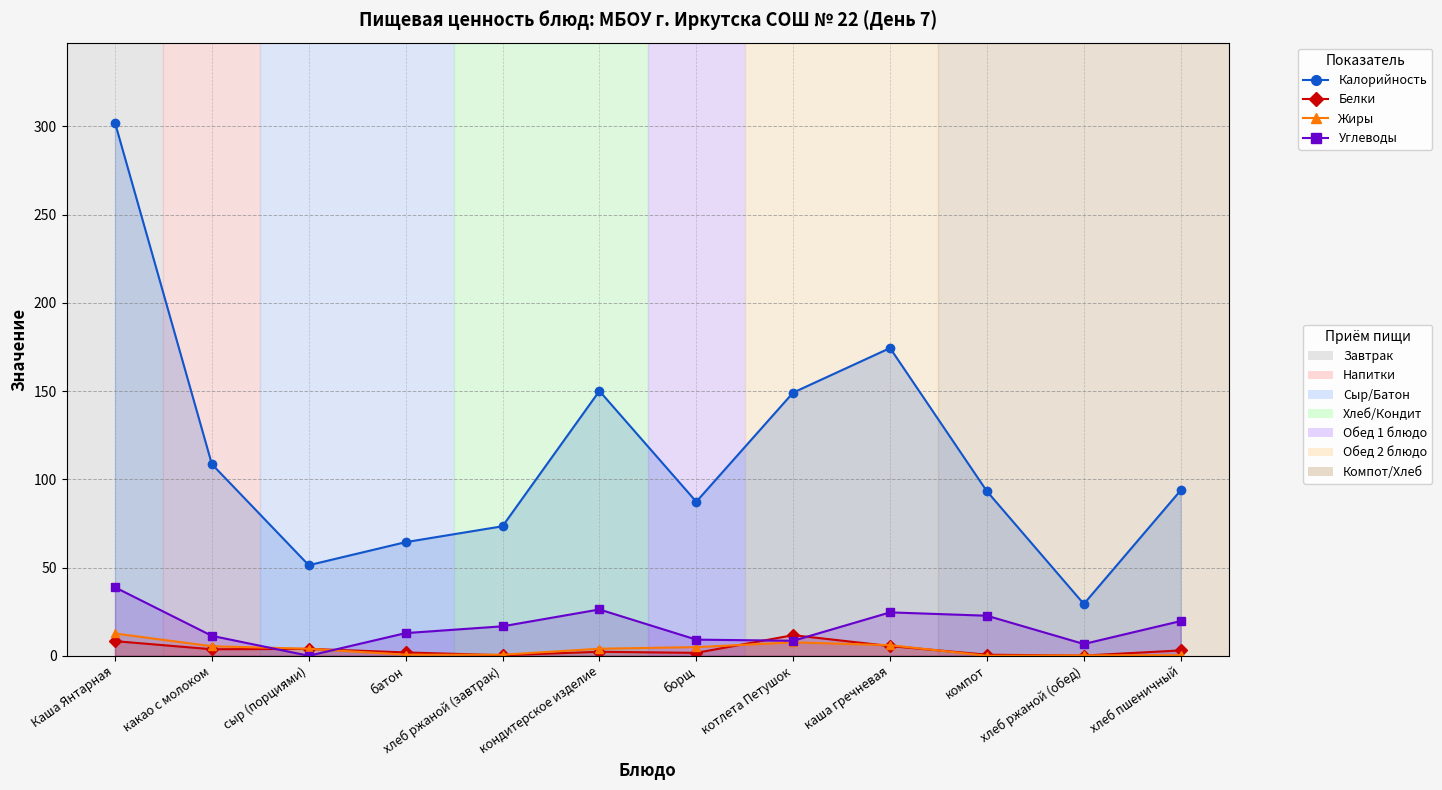

Reading left to right, extract all data points from this chart.

Калорийность: 302.2	108.6	51.3	64.4	73.4	150.1	87.3	149.2	174.4	93.2	29.4	93.8
Белки: 8.3	3.7	3.9	1.9	0.3	2.3	1.6	11.7	5.5	0.6	0.1	3.0
Жиры: 12.6	5.4	4.0	0.6	0.6	4.0	4.9	7.6	6.0	0.0	0.2	0.3
Углеводы: 38.8	11.3	0.0	12.8	16.7	26.2	9.2	8.5	24.6	22.7	6.7	19.7